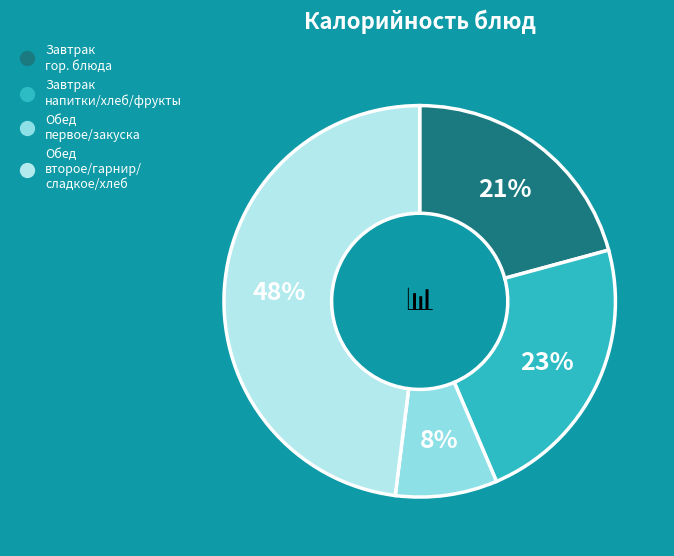

Is there any slice that represents more than half of the pie?

No